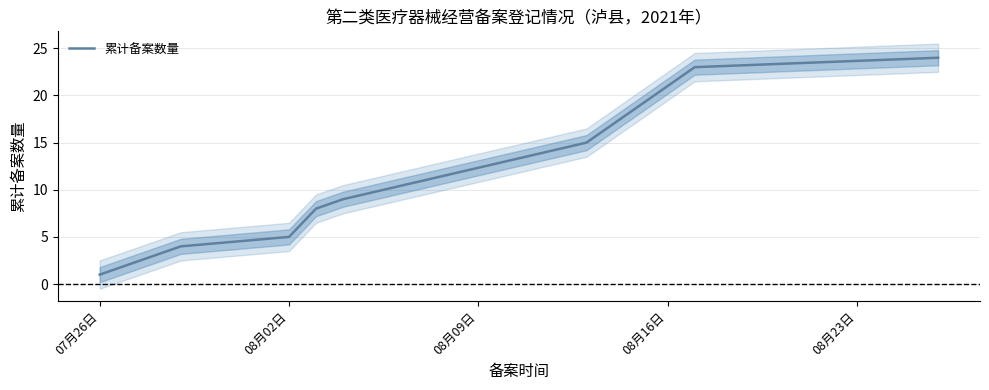

How many lines are shown in the chart?

1